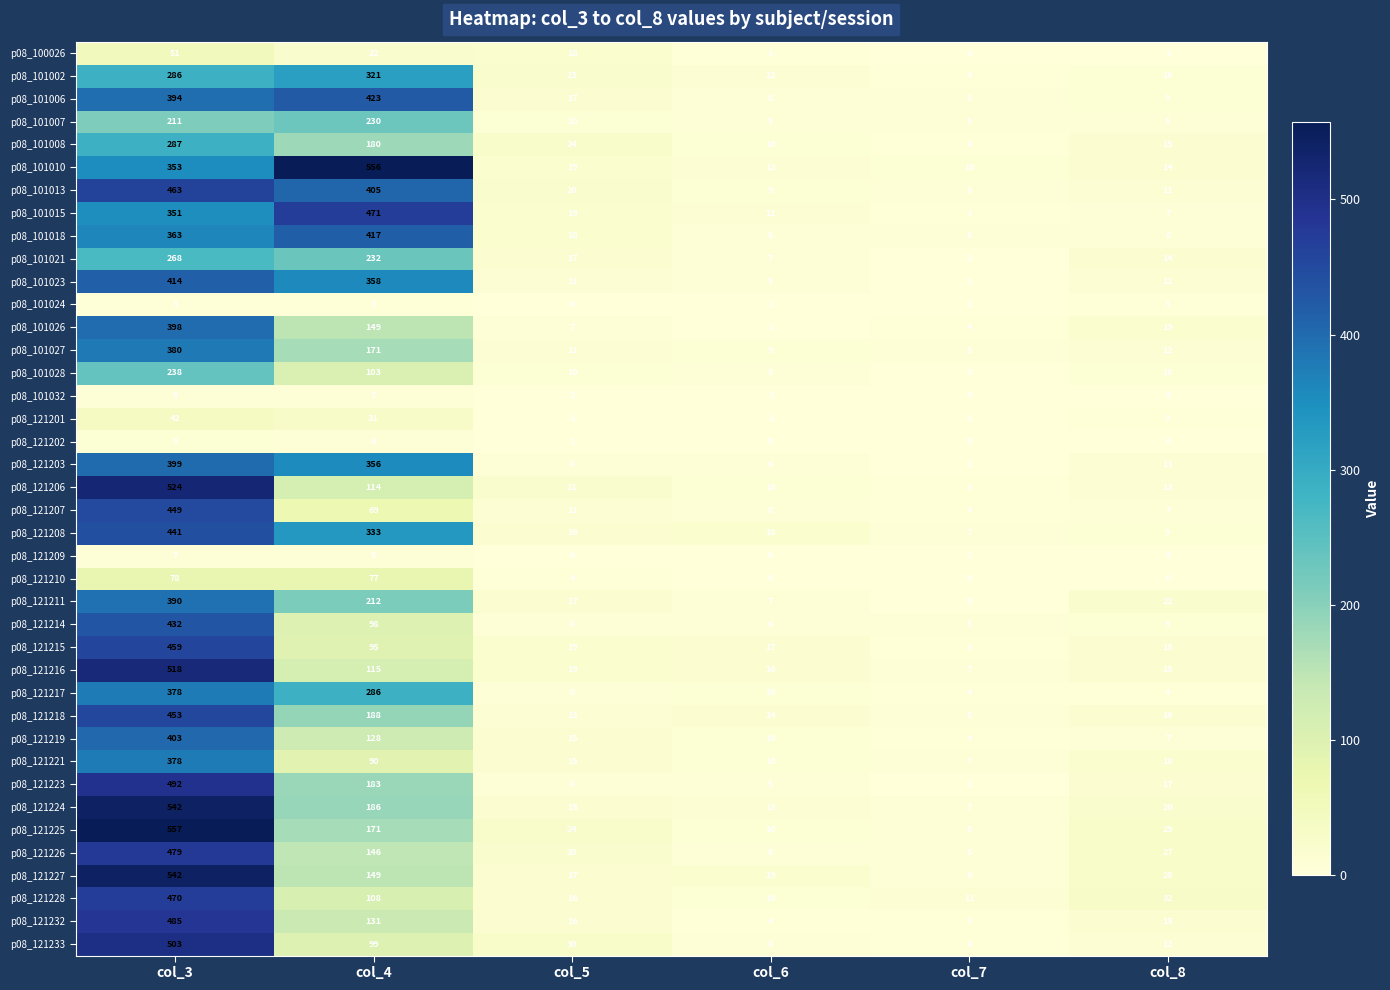

List the labels in order of p08_121224 value, largest first.

col_3, col_4, col_8, col_5, col_6, col_7